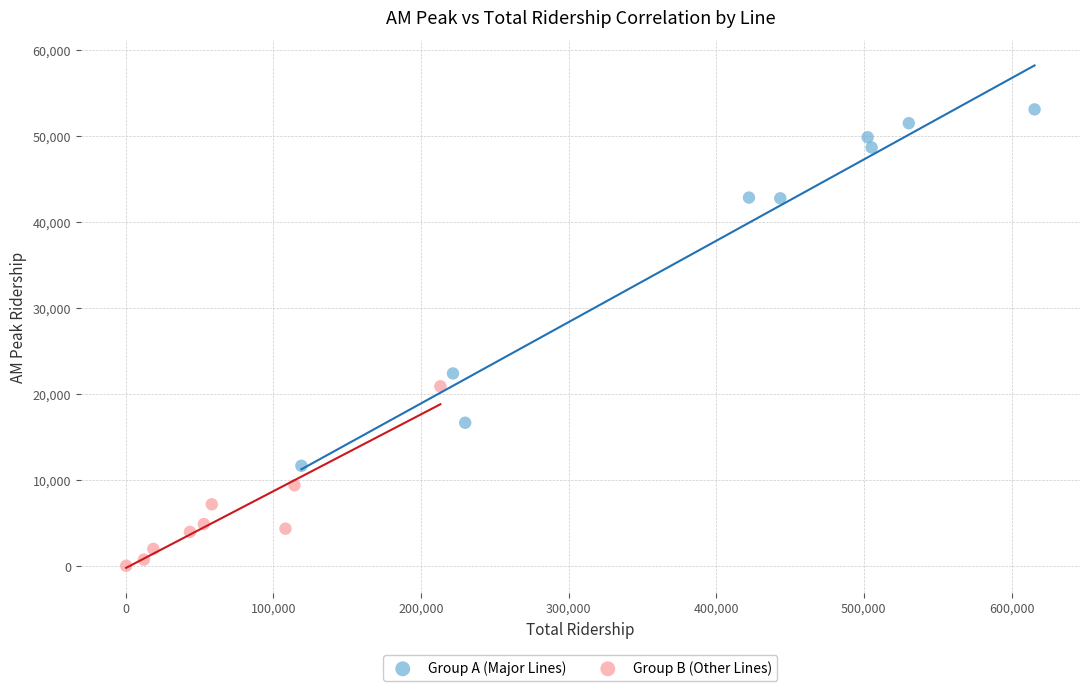

What are all the series names shown in the legend?

Group A (Major Lines), Group B (Other Lines)